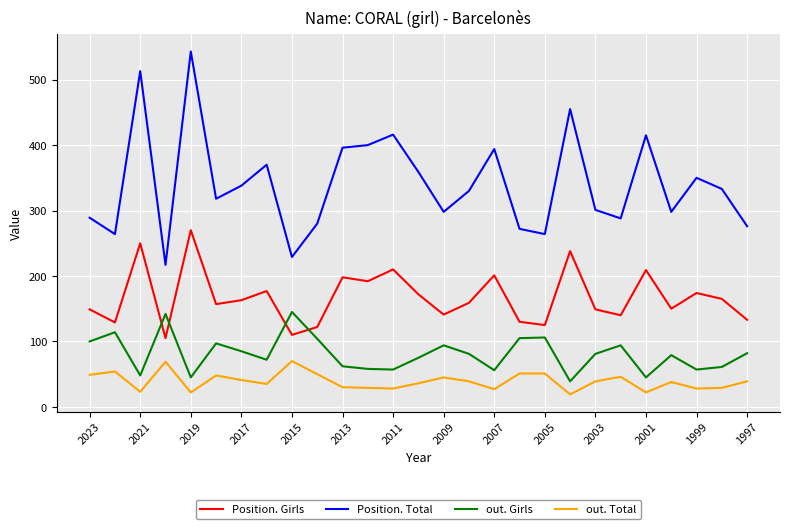

Which series has the widest spread of values?

Position. Total